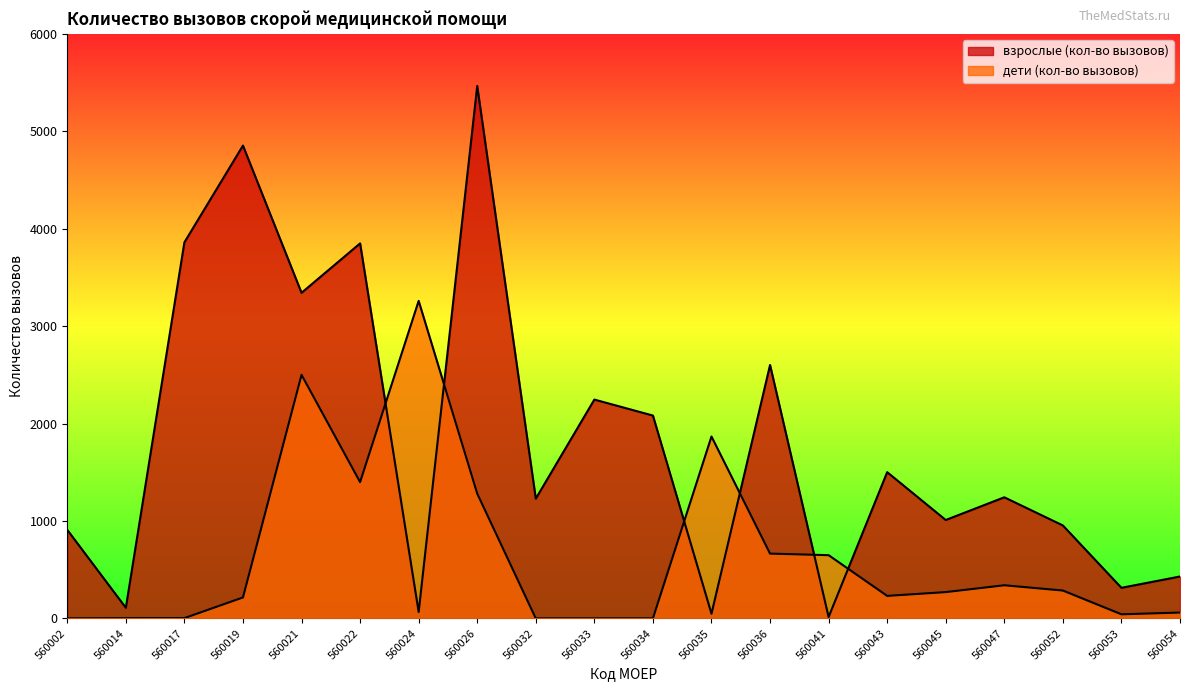

What is the difference between the second highest and second lowest values in the взрослые (кол-во вызовов) series?

4805